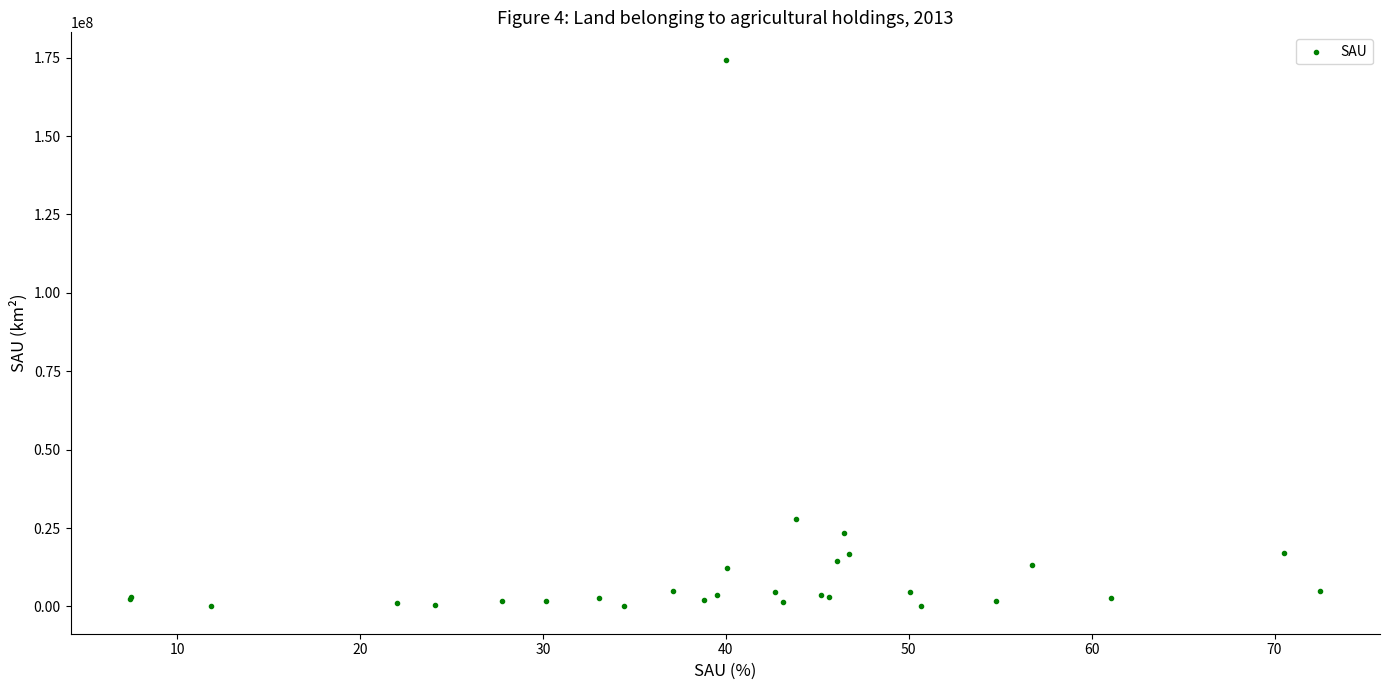

What Y value in the scatter plot is closest to 87184595?

27739430